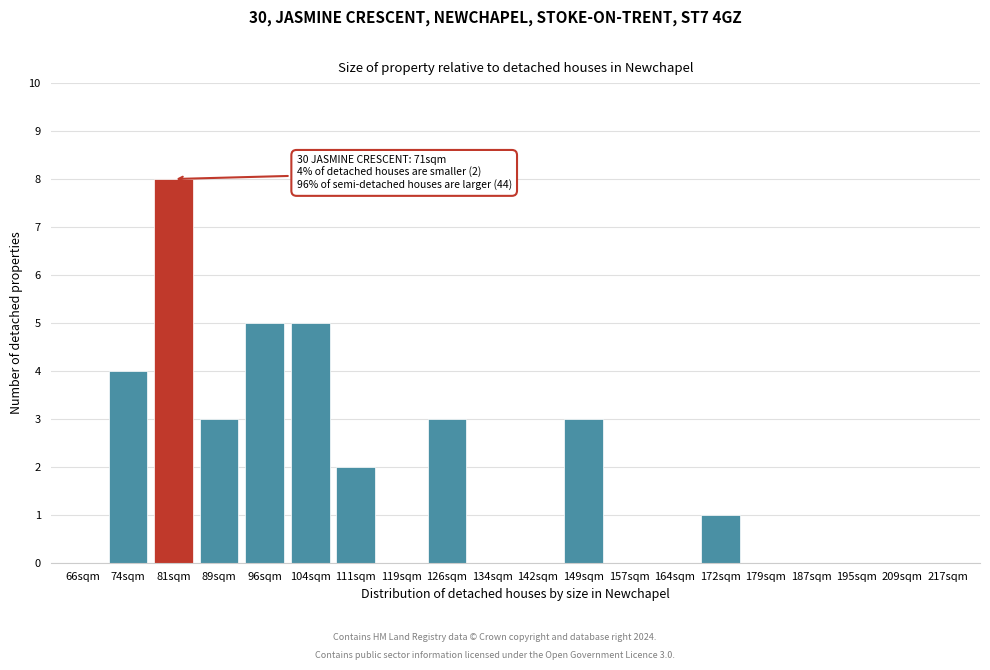

Reading left to right, transcribe all the data shown in this chart.

66sqm=0	74sqm=4	81sqm=8	89sqm=3	96sqm=5	104sqm=5	111sqm=2	119sqm=0	126sqm=3	134sqm=0	142sqm=0	149sqm=3	157sqm=0	164sqm=0	172sqm=1	179sqm=0	187sqm=0	195sqm=0	209sqm=0	217sqm=0